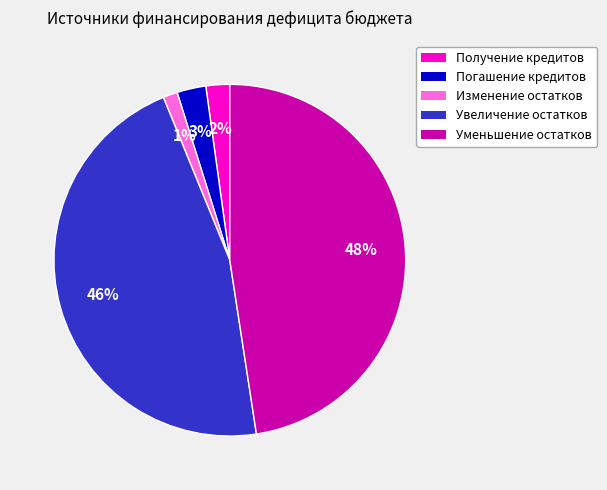

Is the sum of Изменение остатков and Уменьшение остатков greater than half?

No